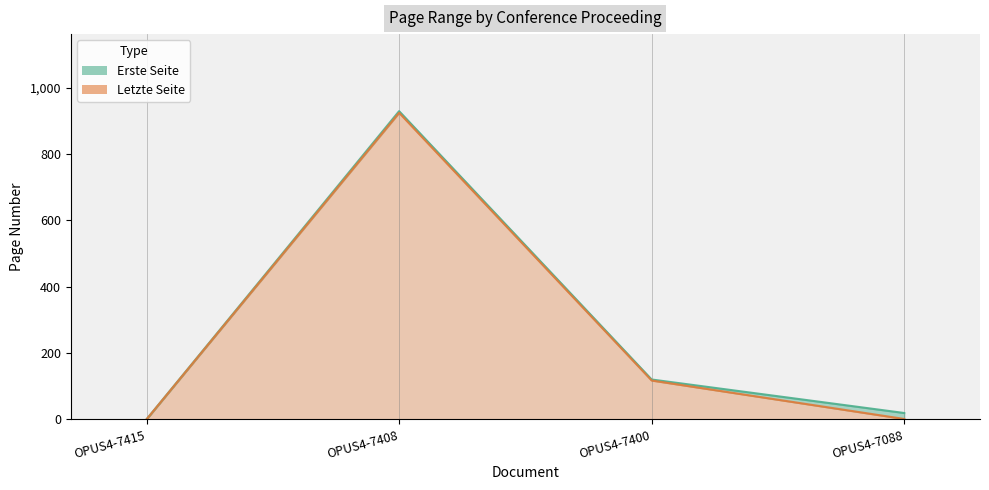

True or false: Letzte Seite and Erste Seite cross at least once.

False